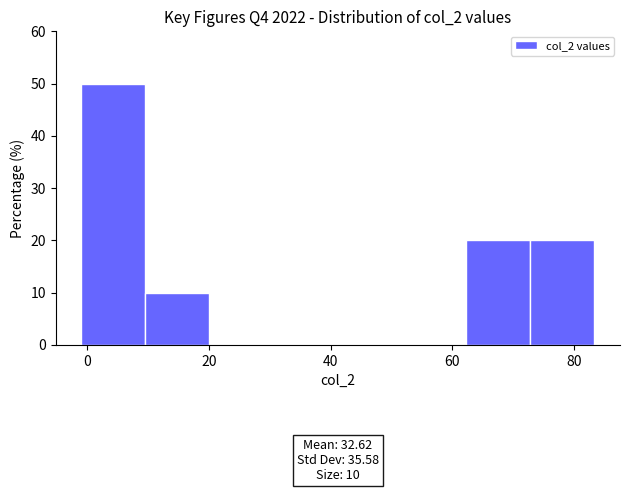

Over which range of the x-axis is the bar tallest?

0 to 10